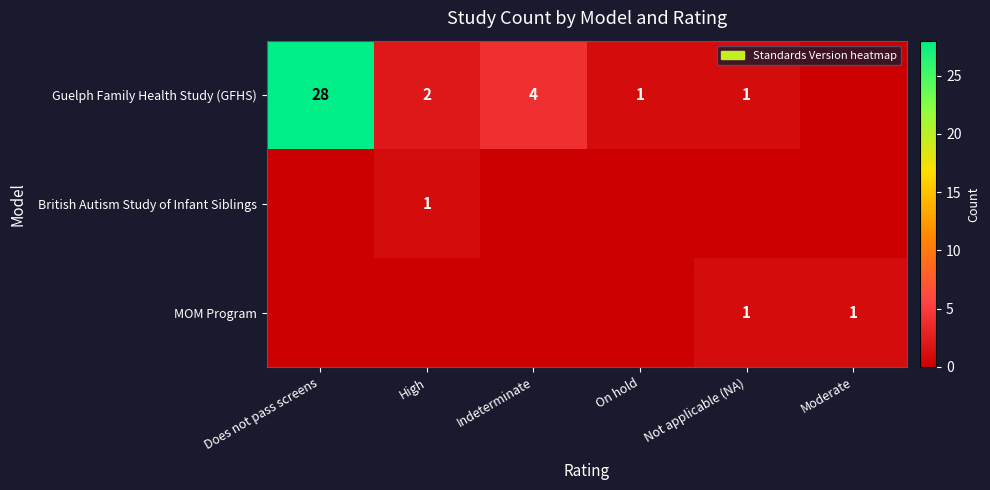

What is the total value across all series at Does not pass screens?

28